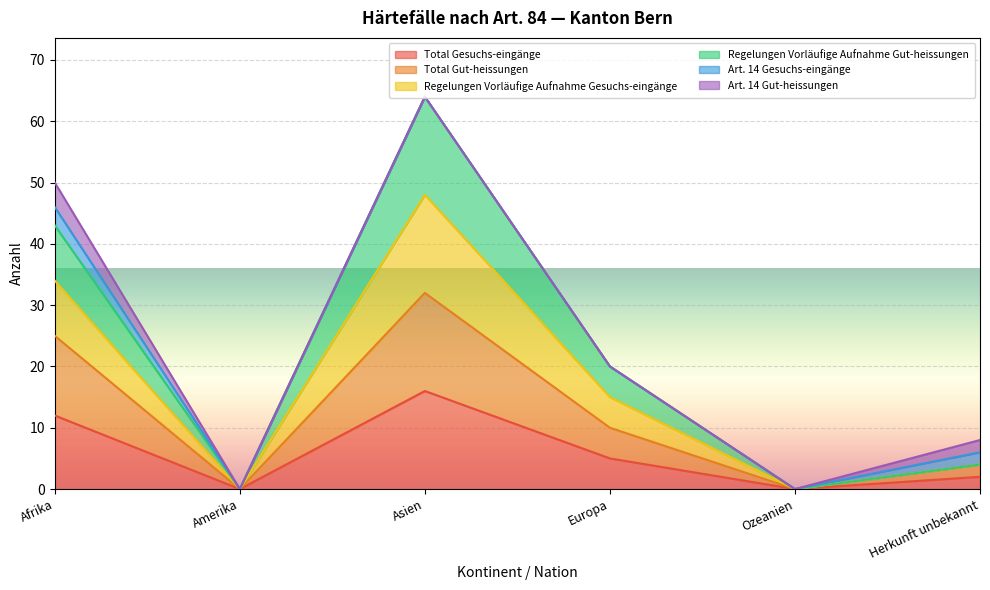

Where does the Total Gut-heissungen series first go above 10?

Afrika